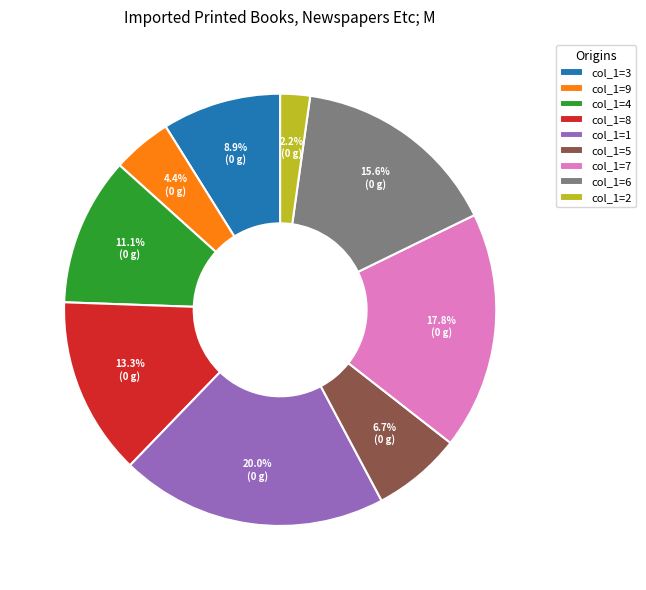

Rank the categories by value from highest to lowest.

col_1=1, col_1=7, col_1=6, col_1=8, col_1=4, col_1=3, col_1=5, col_1=9, col_1=2